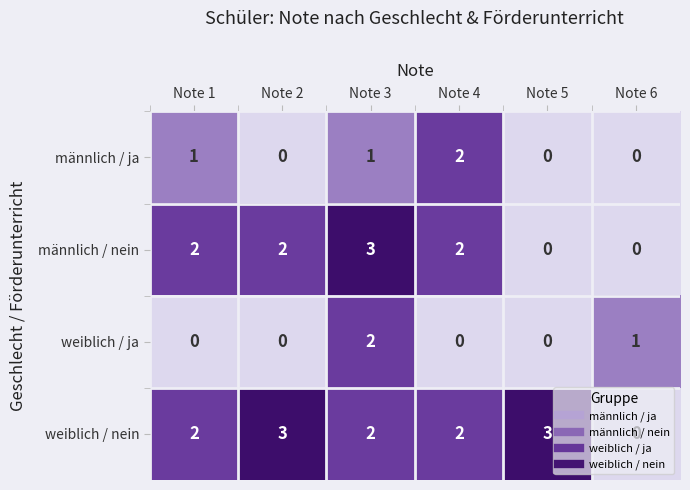

Count the number of categories in the chart.

6